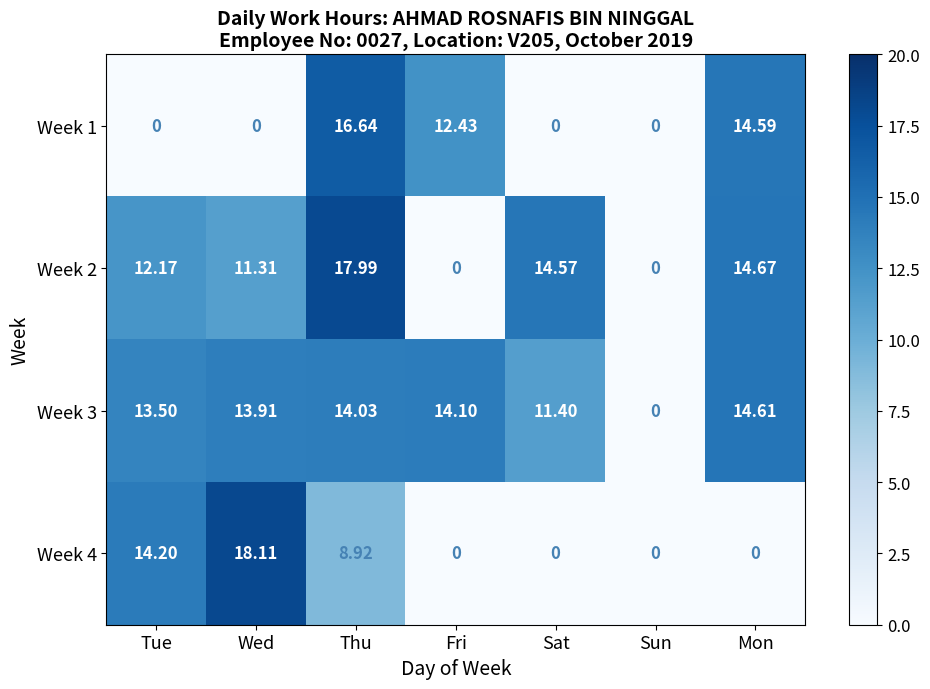

Which category has the highest value in the Week 2 series?

Thu